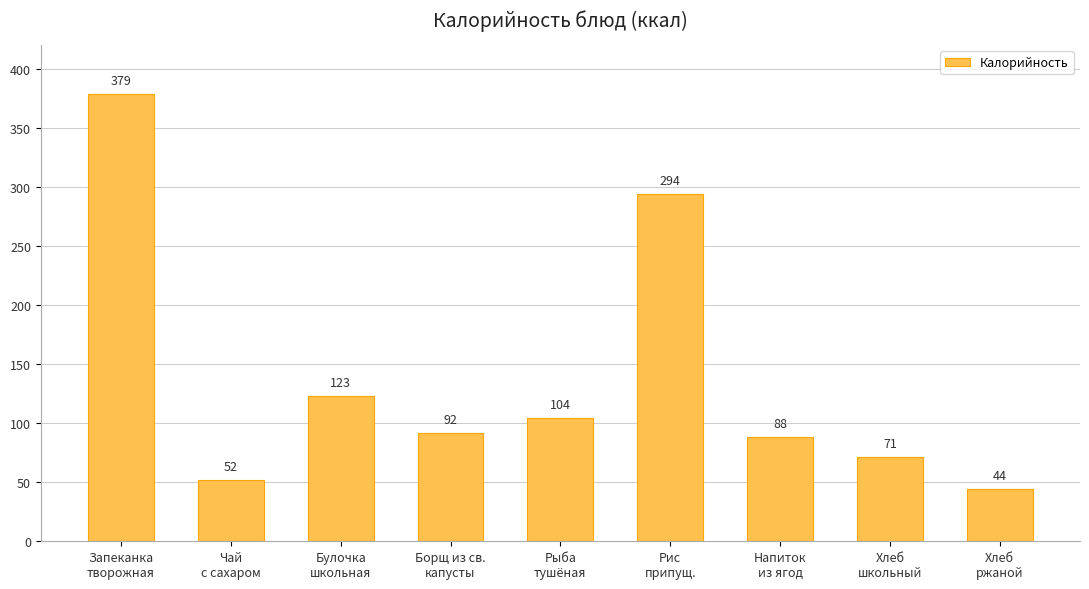

At which label does the data first exceed 92?

Запеканка
творожная